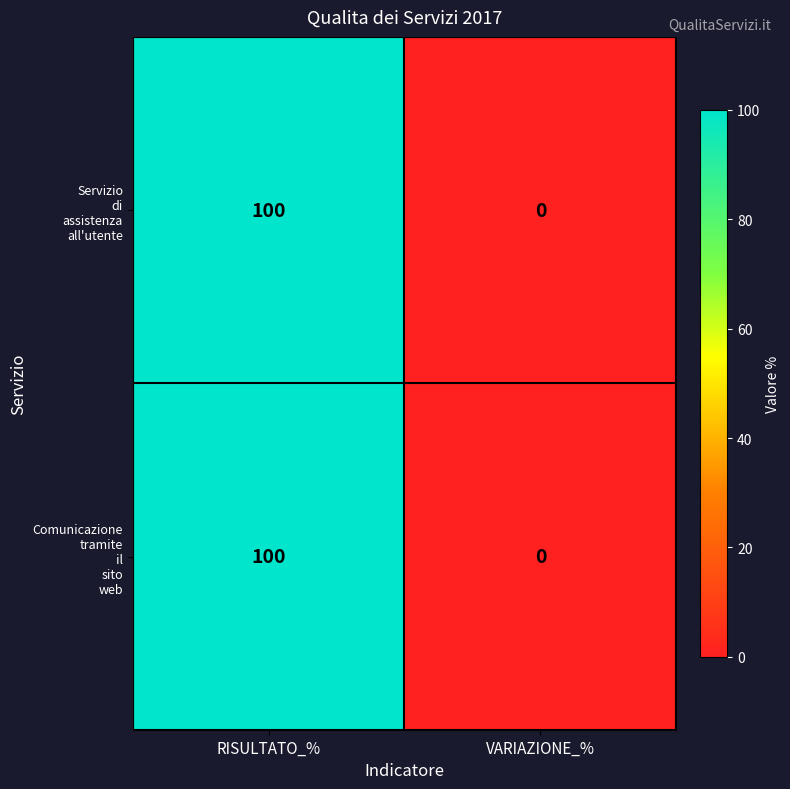

At which category is the sum across all series the highest?

RISULTATO_%